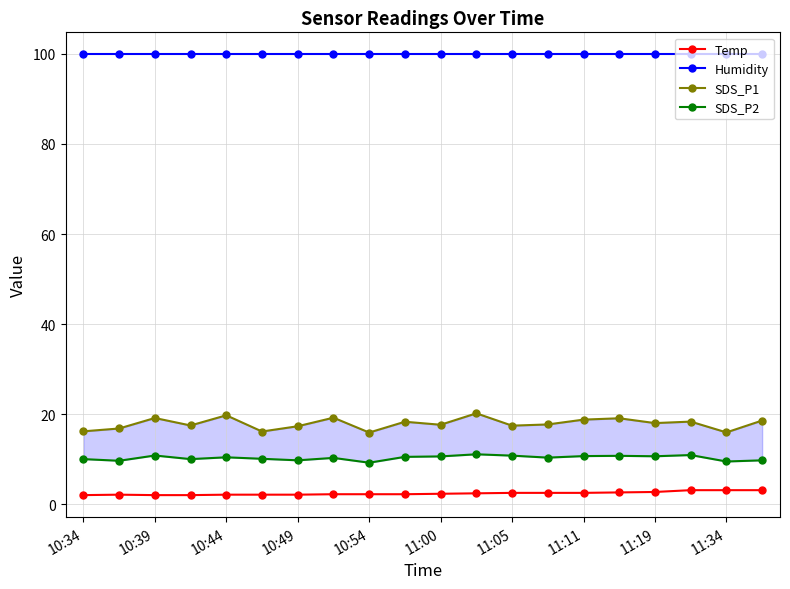

How many lines are shown in the chart?

4